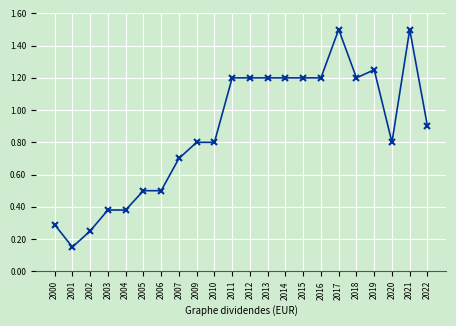

Where is the first local minimum?

2001